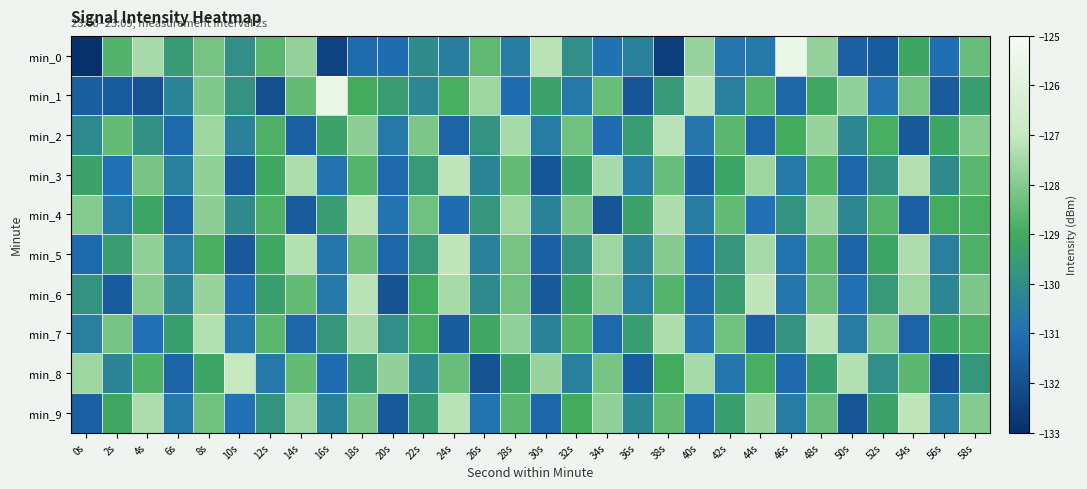

Rank the series at 10s from highest to lowest value.

min_8, min_1, min_0, min_4, min_2, min_7, min_9, min_6, min_3, min_5